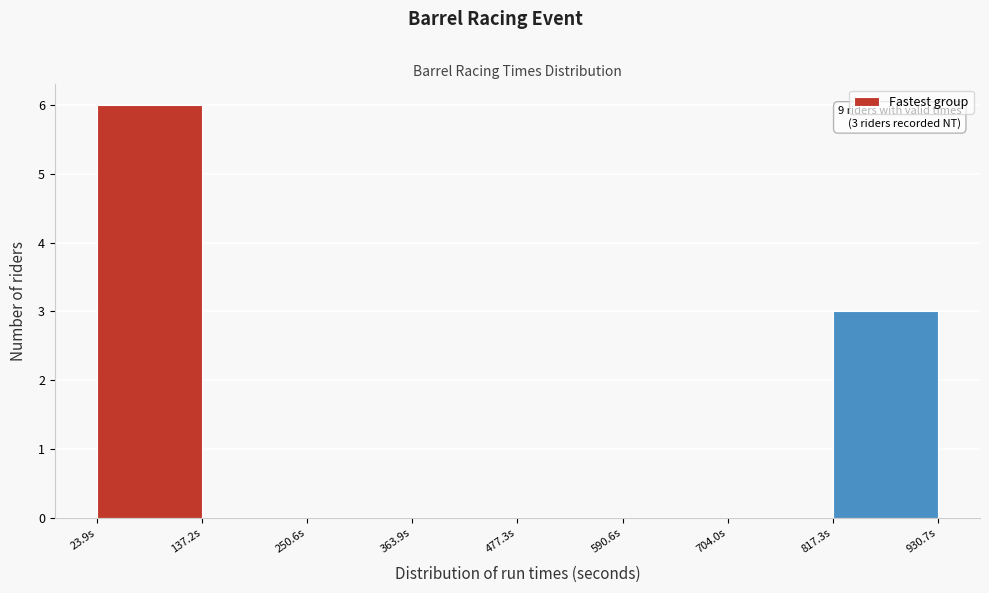

Which range on the x-axis has the tallest bar?

20 to 140